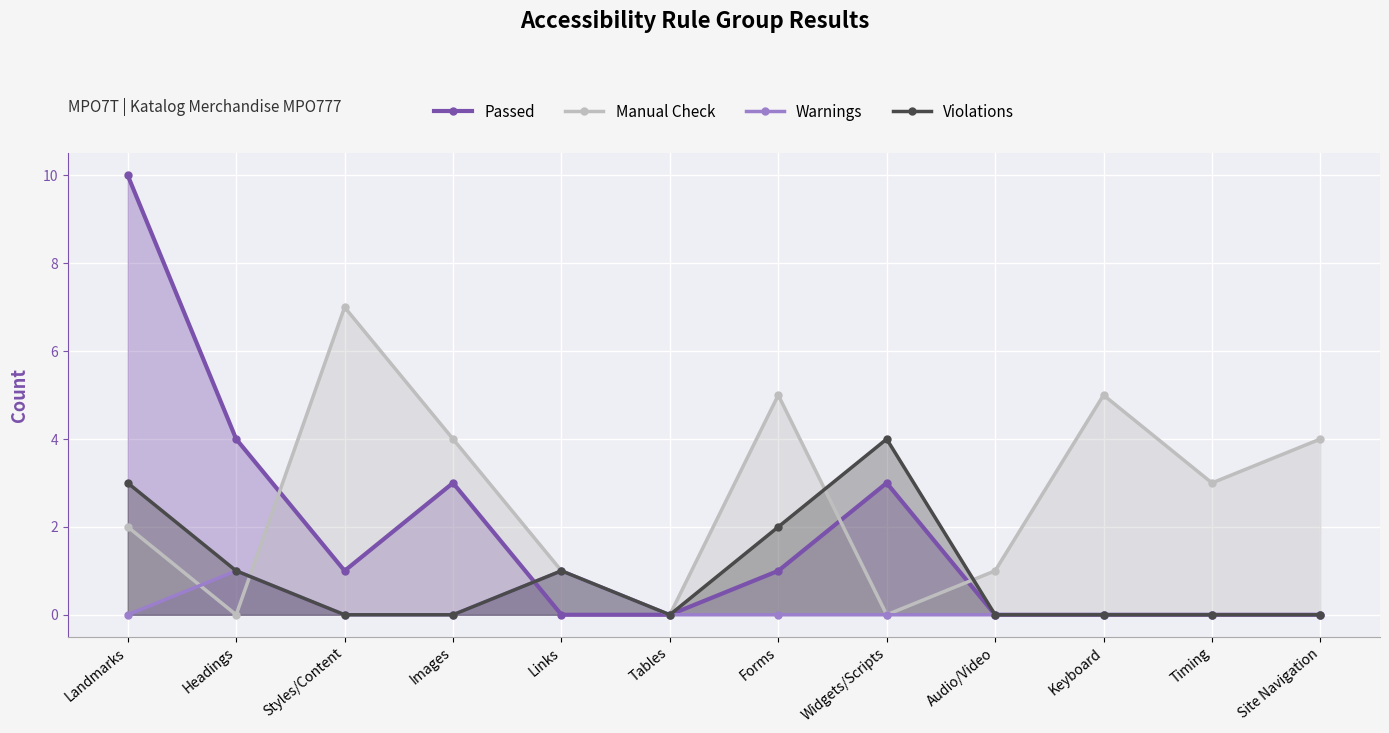

Reading left to right, extract all data points from this chart.

Passed: Landmarks=10	Headings=4	Styles/Content=1	Images=3	Links=0	Tables=0	Forms=1	Widgets/Scripts=3	Audio/Video=0	Keyboard=0	Timing=0	Site Navigation=0
Manual Check: Landmarks=2	Headings=0	Styles/Content=7	Images=4	Links=1	Tables=0	Forms=5	Widgets/Scripts=0	Audio/Video=1	Keyboard=5	Timing=3	Site Navigation=4
Warnings: Landmarks=0	Headings=1	Styles/Content=0	Images=0	Links=1	Tables=0	Forms=0	Widgets/Scripts=0	Audio/Video=0	Keyboard=0	Timing=0	Site Navigation=0
Violations: Landmarks=3	Headings=1	Styles/Content=0	Images=0	Links=1	Tables=0	Forms=2	Widgets/Scripts=4	Audio/Video=0	Keyboard=0	Timing=0	Site Navigation=0